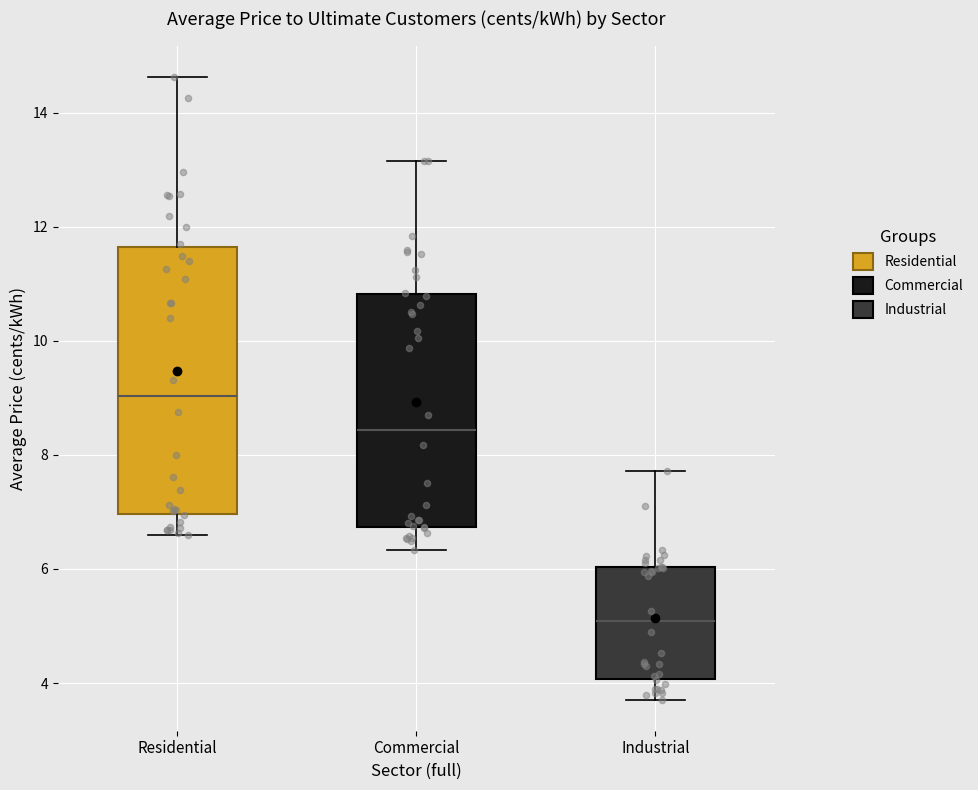

Where does the median line of the box for Residential sit on the y-axis? The values are not printed on the chart, so give them approximately, as read against the axis.

9.0